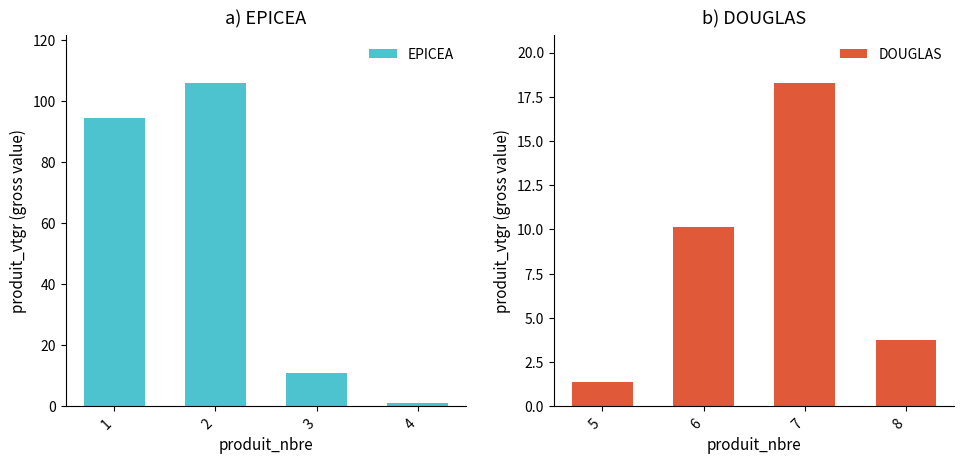

How many data points does each series have?

4